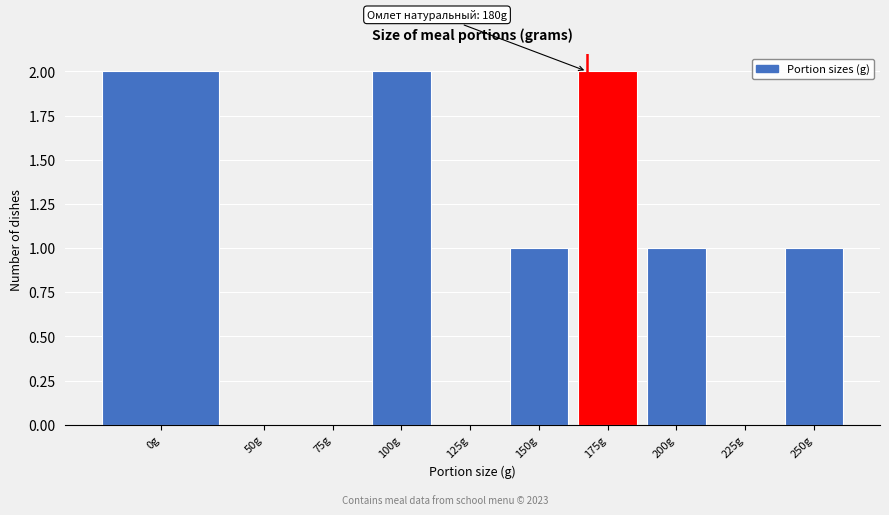

Reading left to right, transcribe all the data shown in this chart.

0g=2	50g=0	75g=0	100g=2	125g=0	150g=1	175g=2	200g=1	225g=0	250g=1